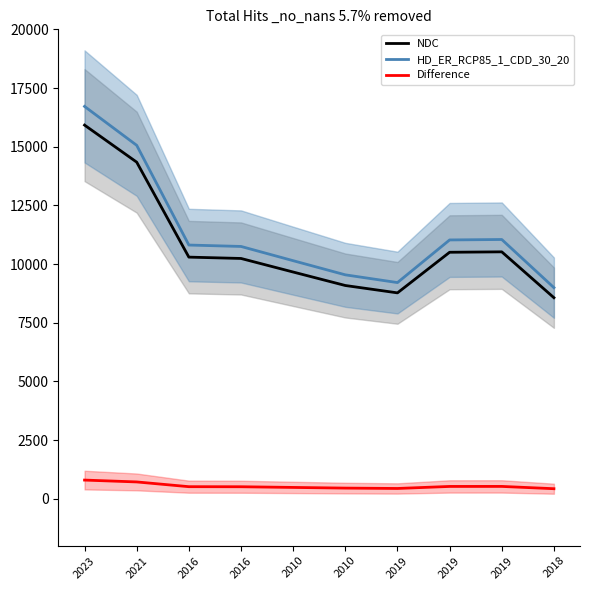

What are all the series names shown in the legend?

NDC, HD_ER_RCP85_1_CDD_30_20, Difference